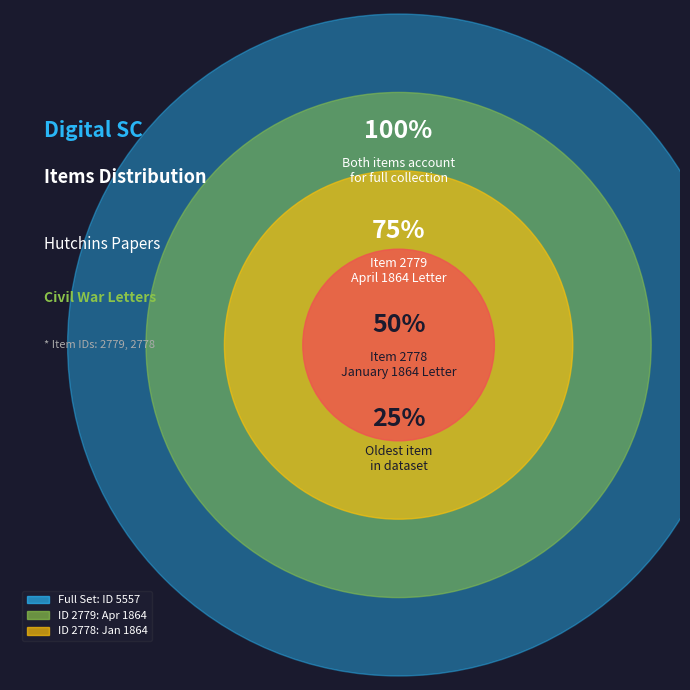

How many segments does this pie chart have?

2